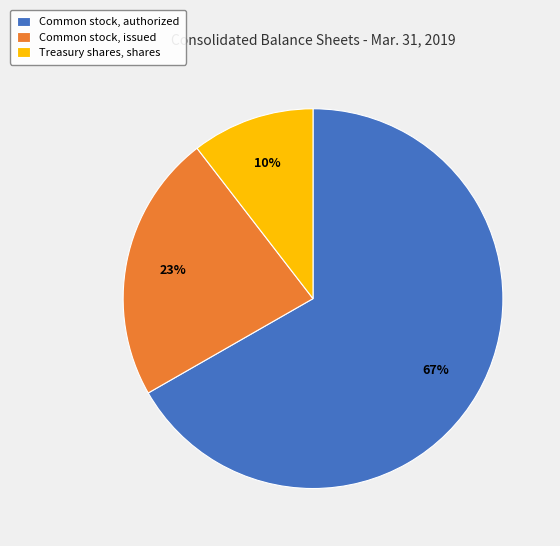

How many slices are in this pie chart?

3